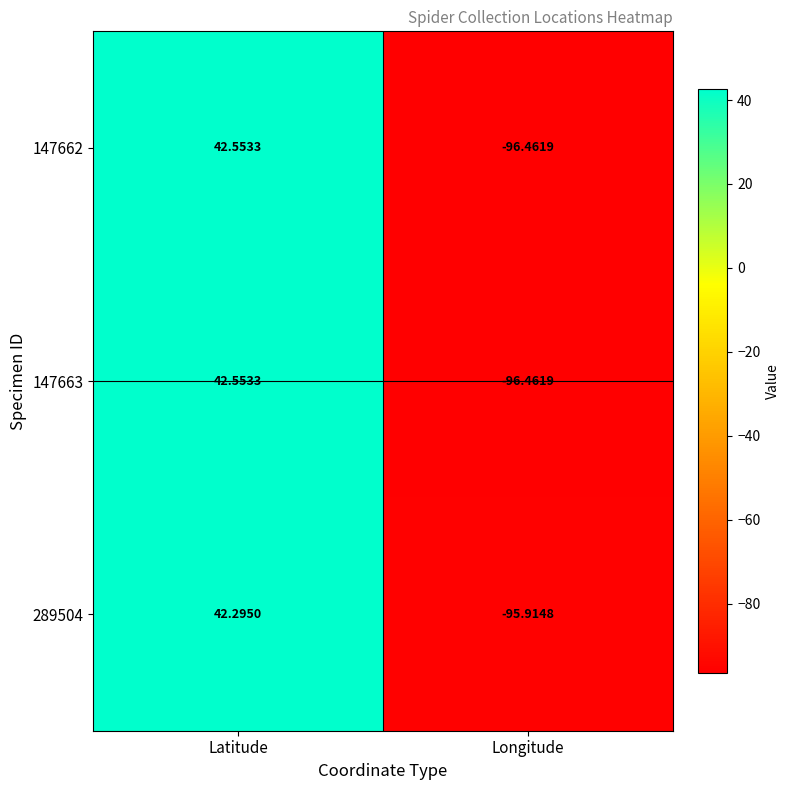

Is the value of 289504 at Longitude greater than the value of 147662 at Latitude?

No